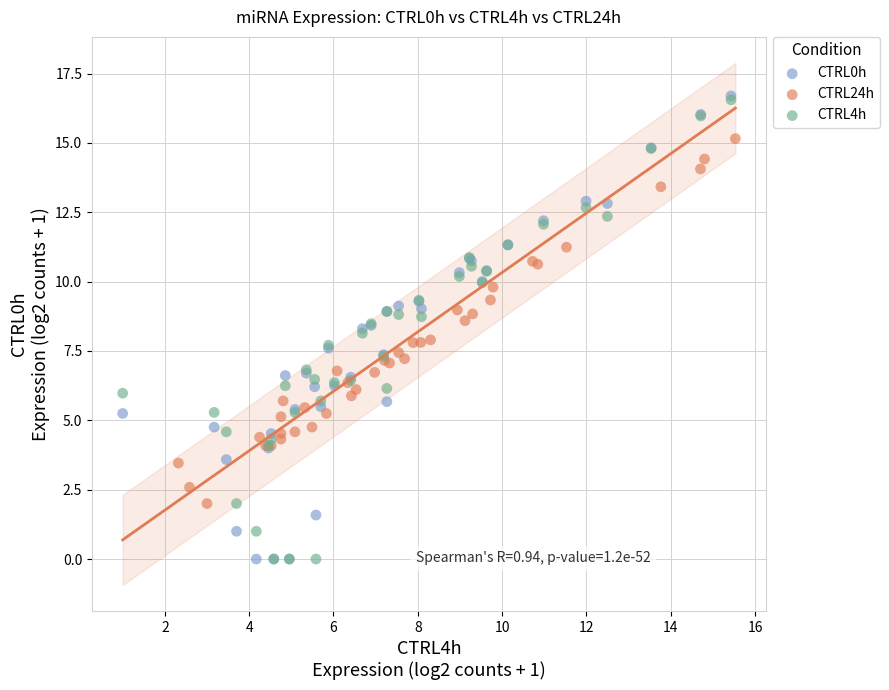

Which series has the largest Y range (max minus min)?

CTRL0h